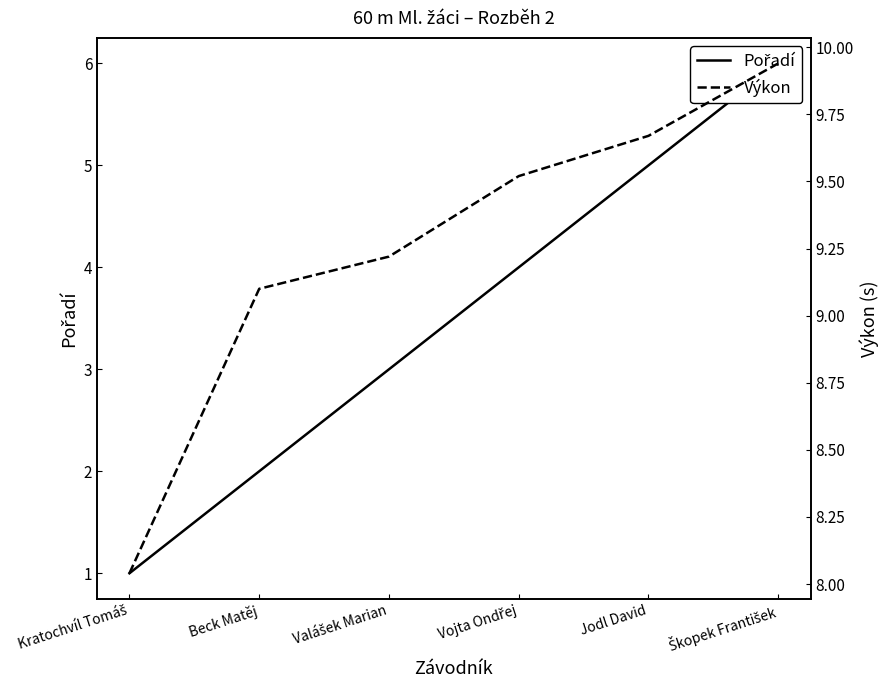

List the series in order of their overall mean, highest first.

Výkon, Pořadí